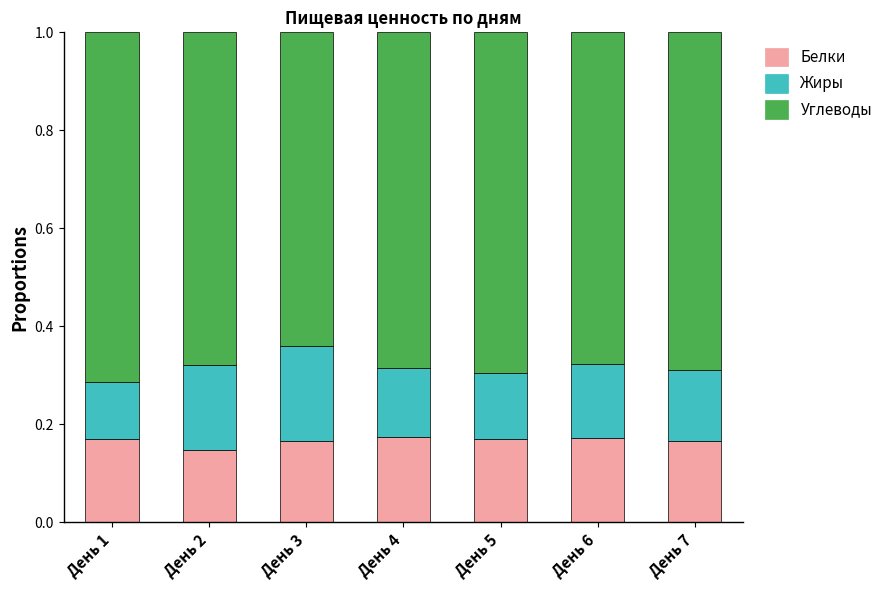

Is it true that Белки equals 0.2 at День 5?

True